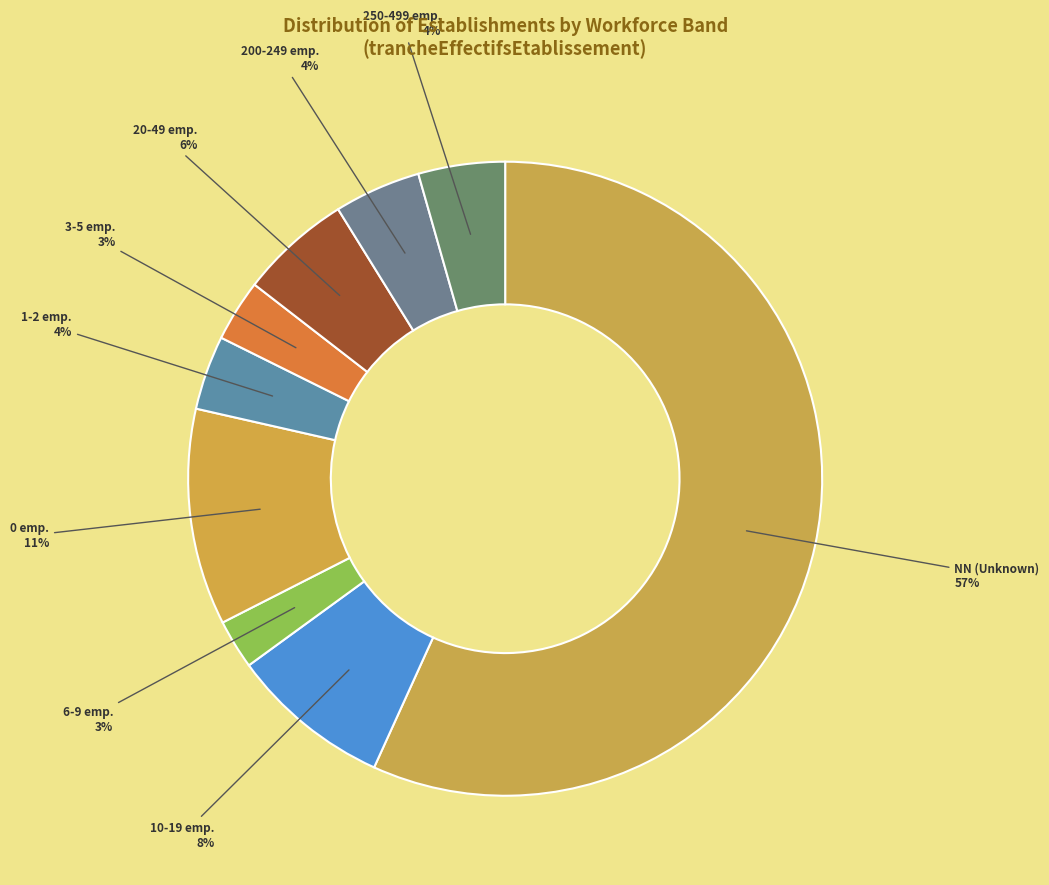

How many segments does this pie chart have?

9